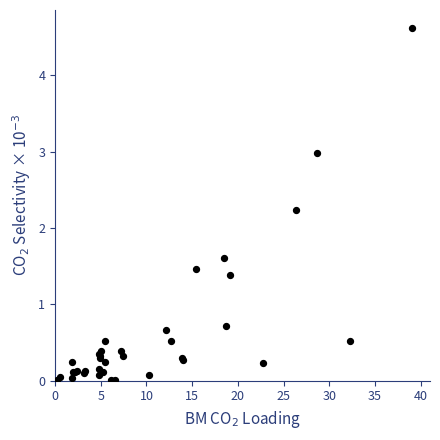

What Y value in the scatter plot is closest to 2?

2.2